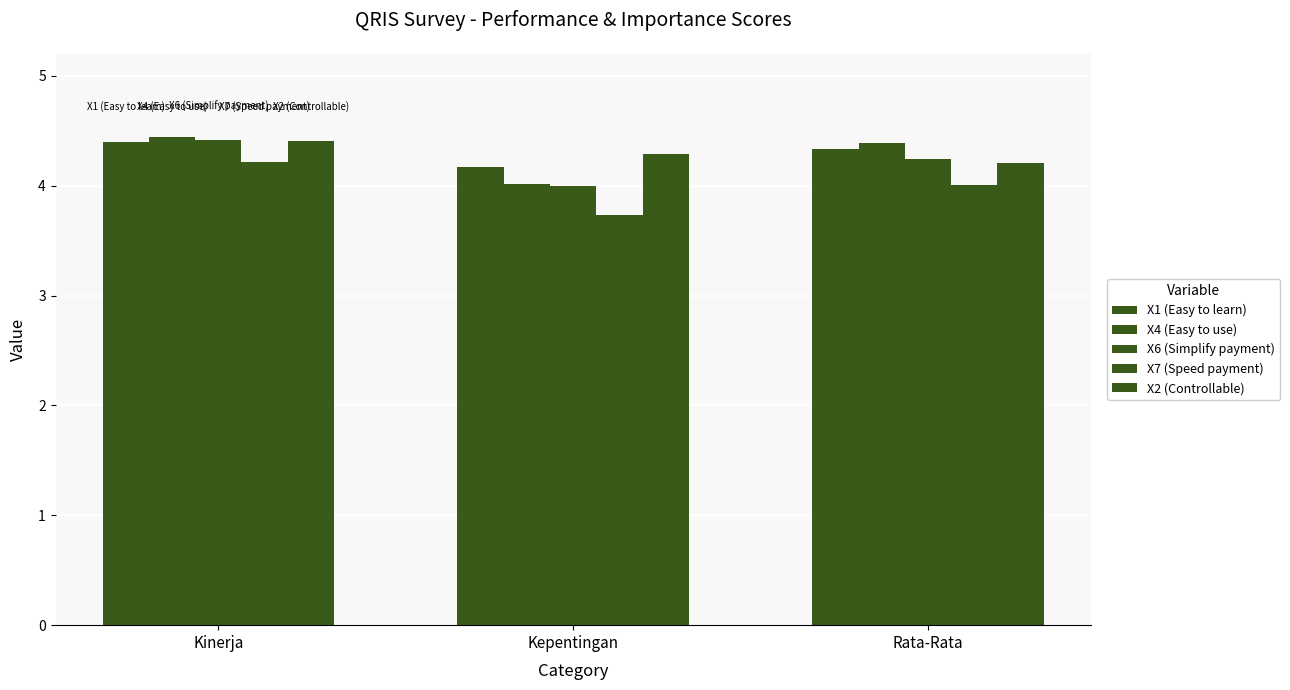

Are the bars horizontal?

No